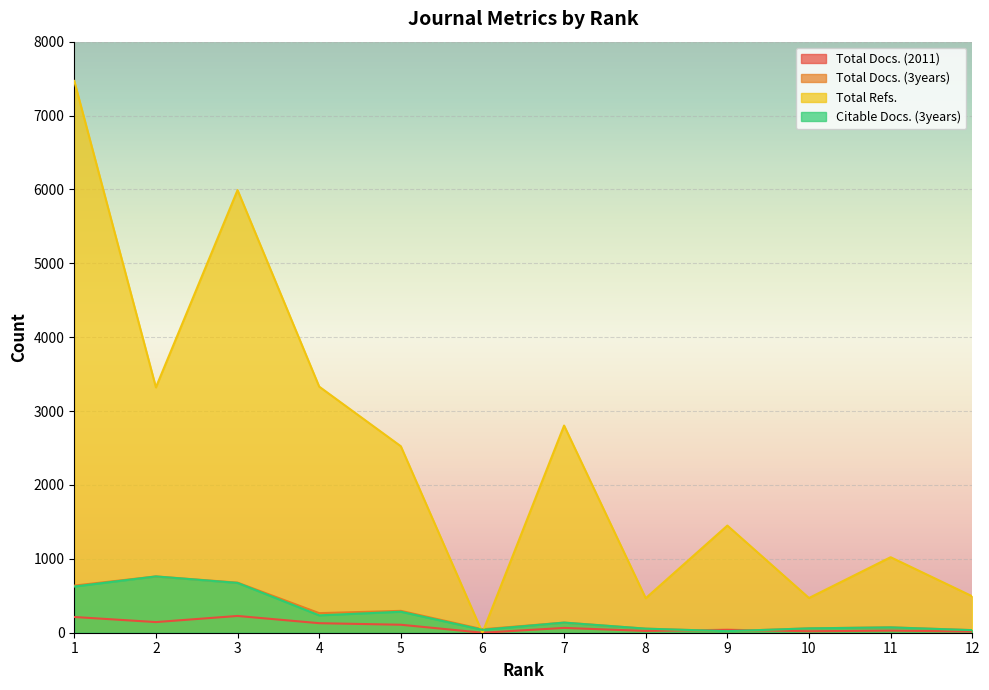

What is the sum of the Citable Docs. (3years) values at 1 and 12?

660